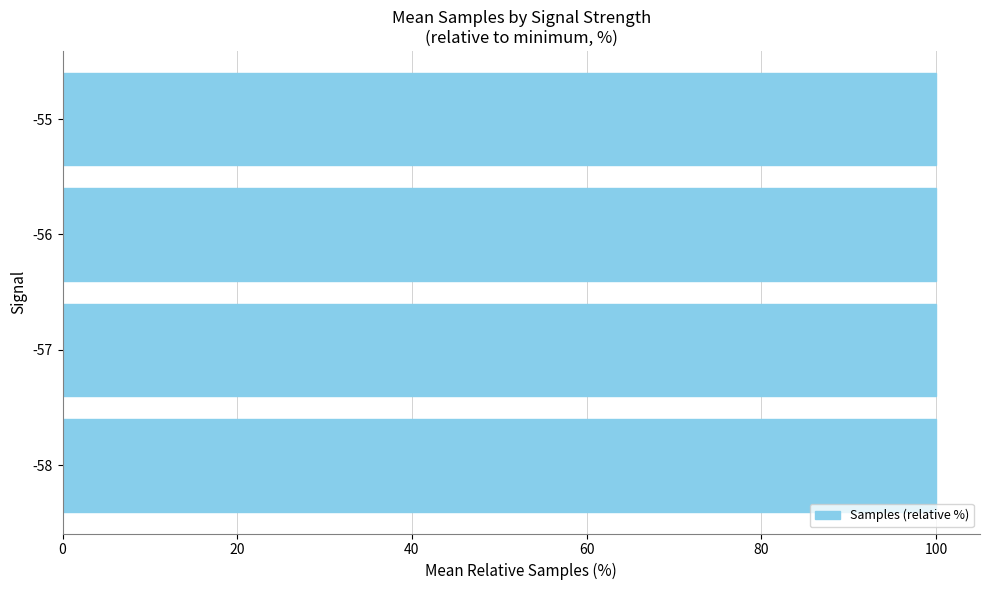

What is the smallest value displayed?

100.0